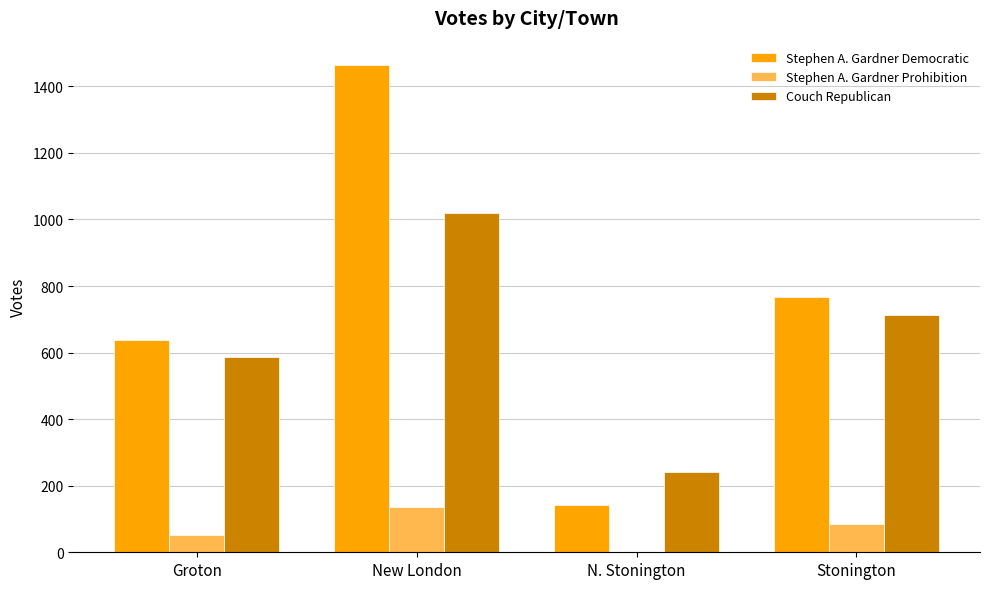

Reading right to left, extract all data points from this chart.

Stephen A. Gardner Democratic: Stonington=767	N. Stonington=141	New London=1464	Groton=639
Stephen A. Gardner Prohibition: Stonington=85	N. Stonington=2	New London=135	Groton=52
Couch Republican: Stonington=713	N. Stonington=240	New London=1020	Groton=587